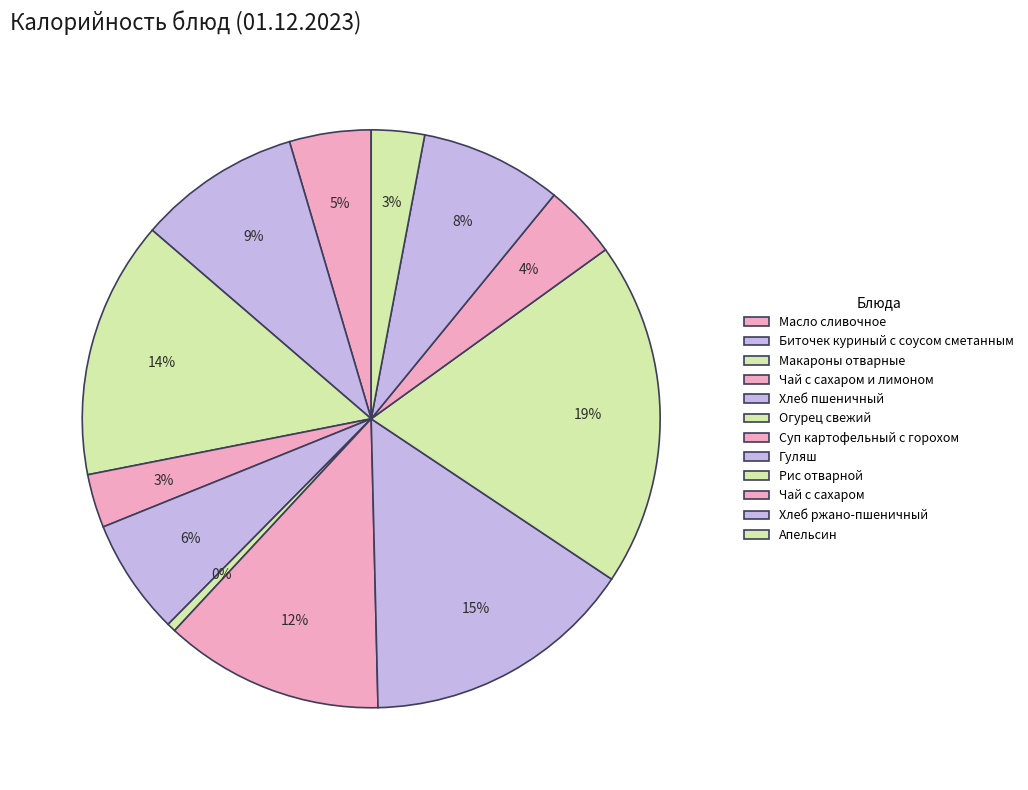

Is there any slice that represents more than half of the pie?

No